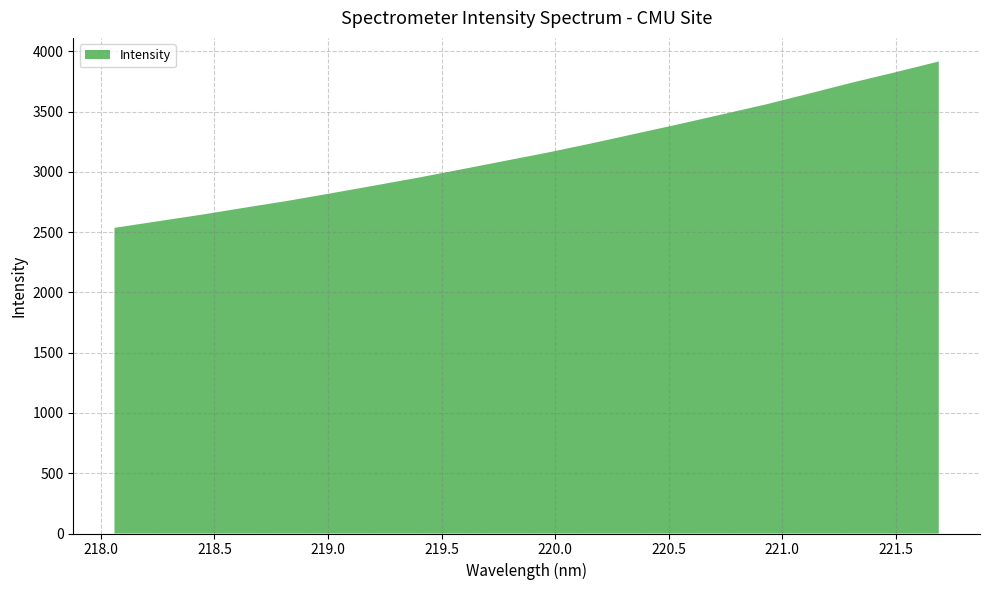

Reading right to left, transcribe all the data shown in this chart.

221.6902=3915.8	221.4993=3826.6	221.3083=3740.6	221.1174=3648.8	220.9264=3558.6	220.7354=3476.7	220.5444=3394.9	220.3533=3316.0	220.1623=3237.1	219.9712=3161.5	219.7801=3091.6	219.589=3021.4	219.3979=2952.2	219.2067=2887.1	219.0156=2823.0	218.8244=2760.3	218.6332=2703.0	218.442=2644.5	218.2508=2590.2	218.0596=2535.8